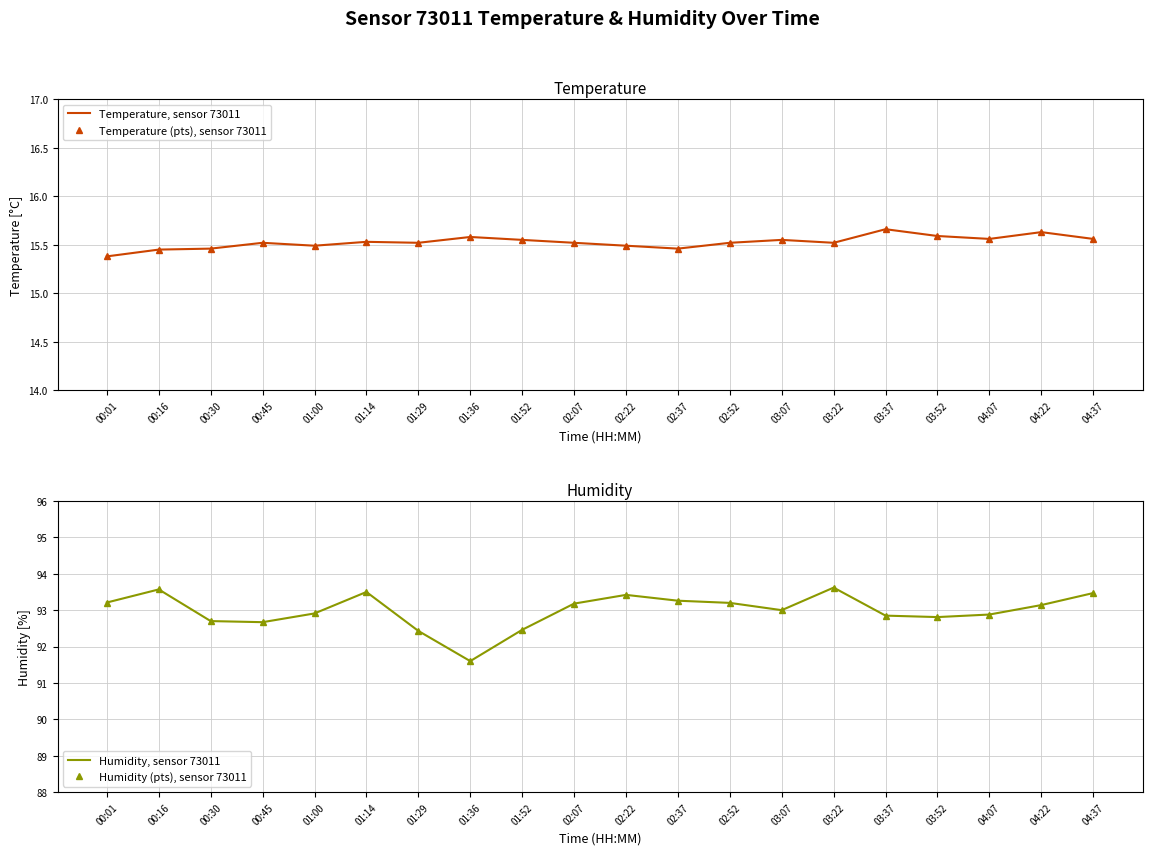

What is the value of the Humidity (pts), sensor 73011 point at the 4th from the left?

92.7